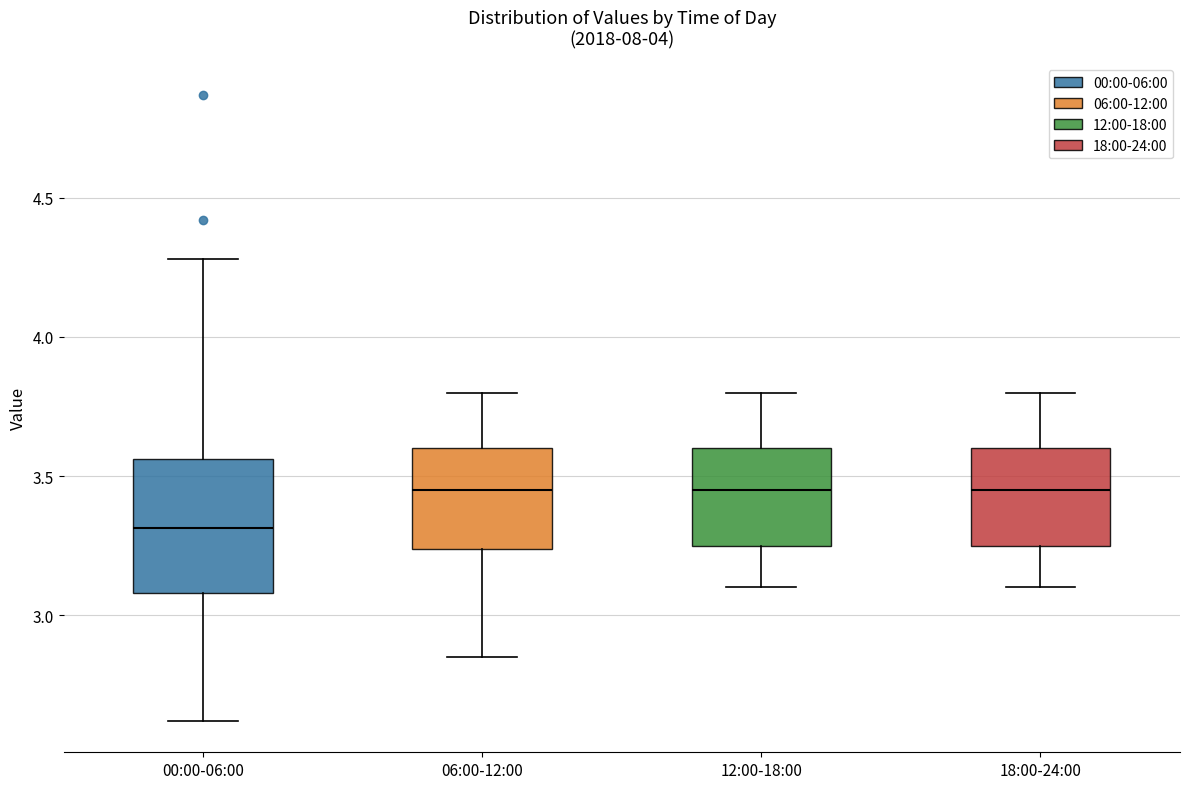

Which box's median line is the lowest?

00:00-06:00